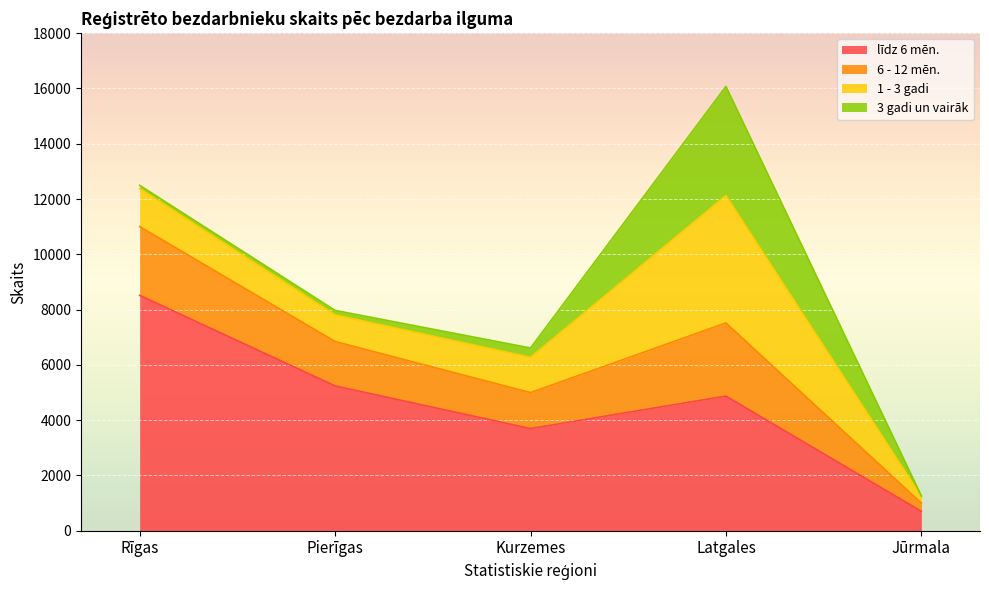

What is the smallest value displayed?

702